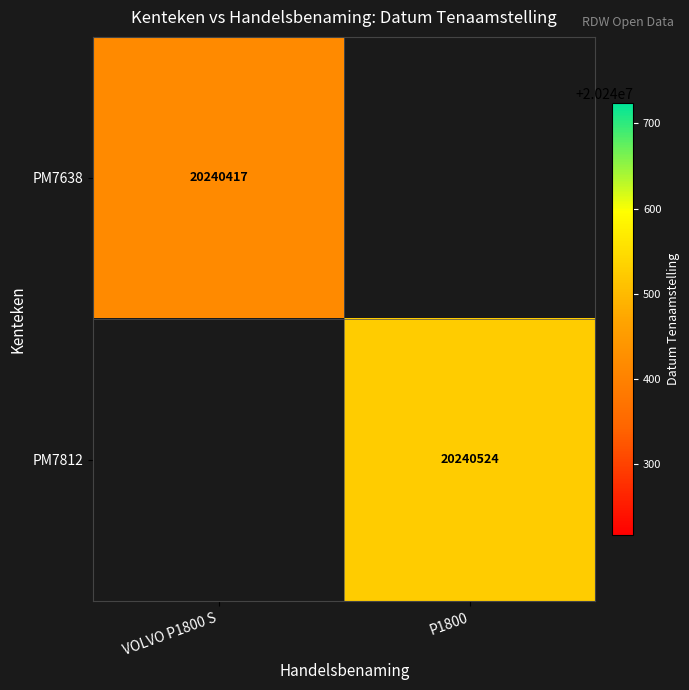

Is the value of PM7638 at VOLVO P1800 S greater than the value of PM7812 at P1800?

No